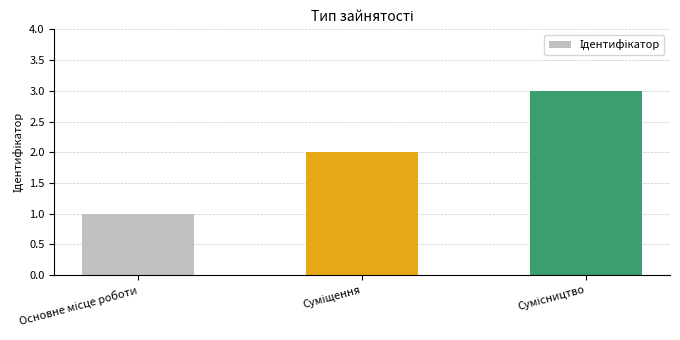

What is the maximum value shown in the chart?

3